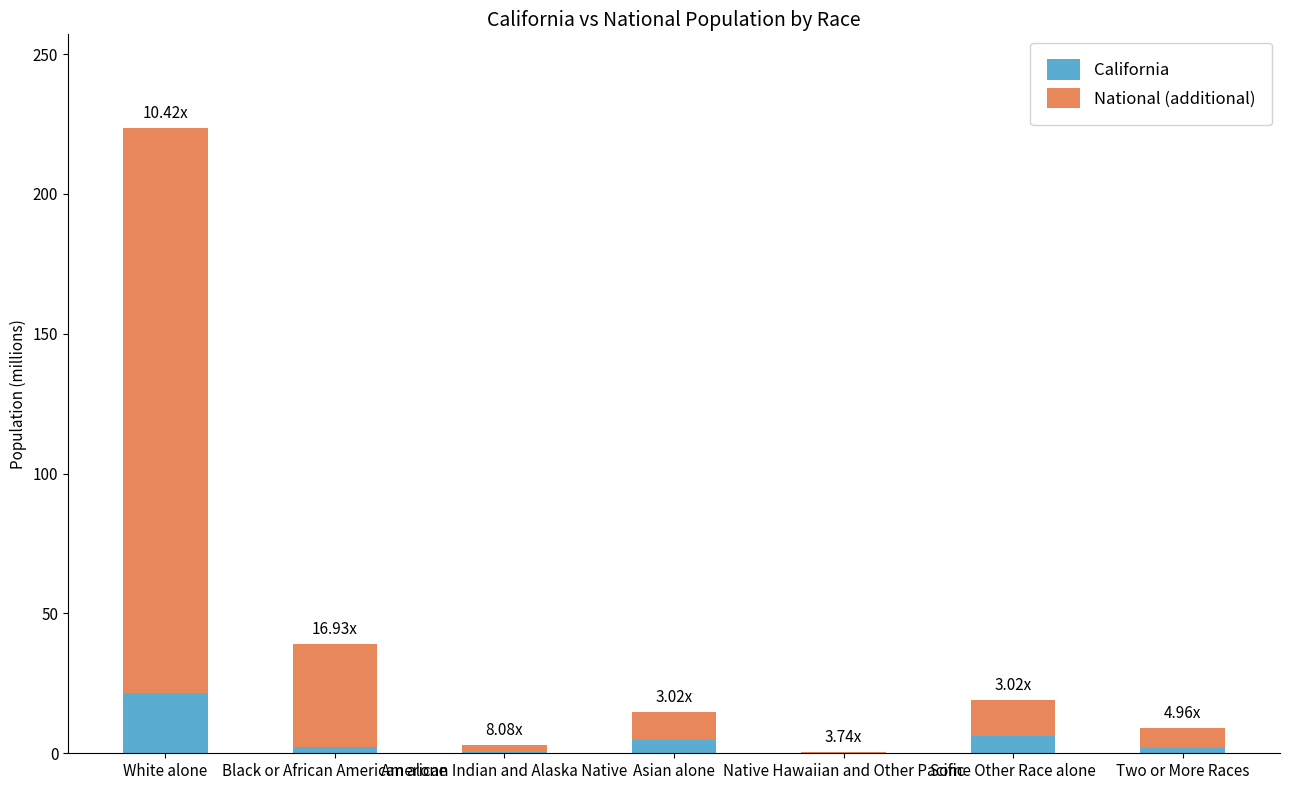

What is the total value across all series at Some Other Race alone?

19.1